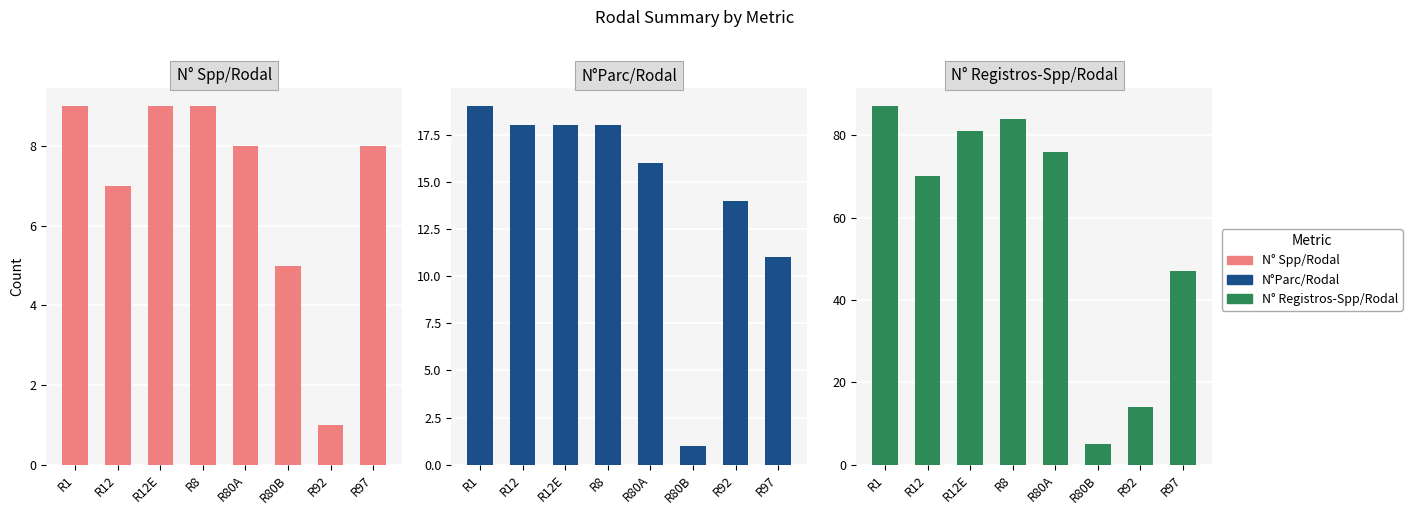

What is the difference between the maximum and minimum values in the N° Spp/Rodal series?

8